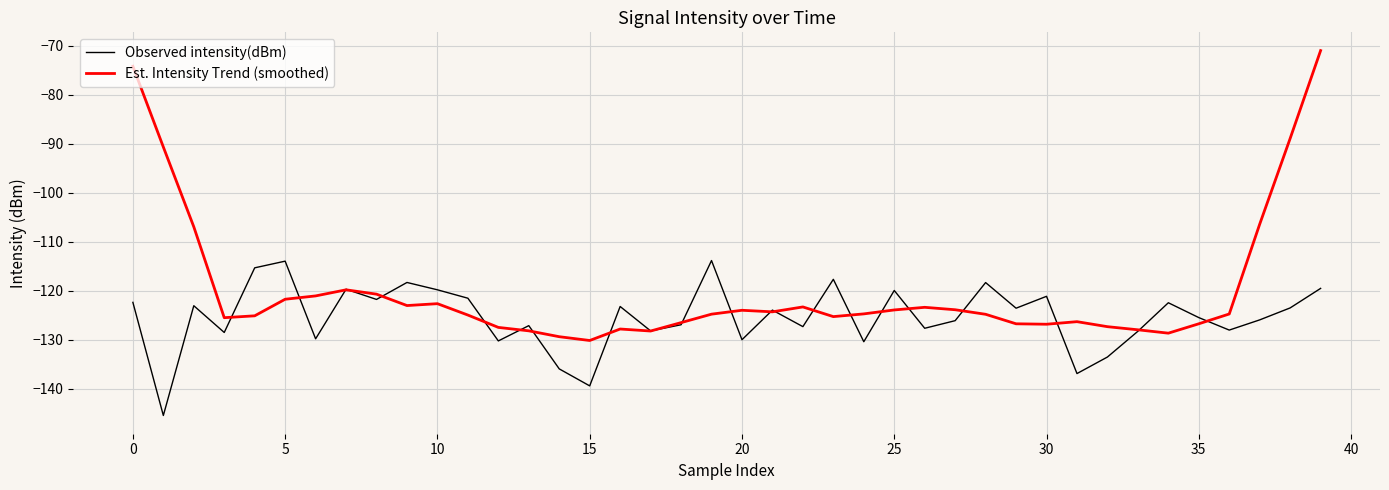

Rank the series by their maximum value, from lowest to highest.

Observed intensity(dBm), Est. Intensity Trend (smoothed)